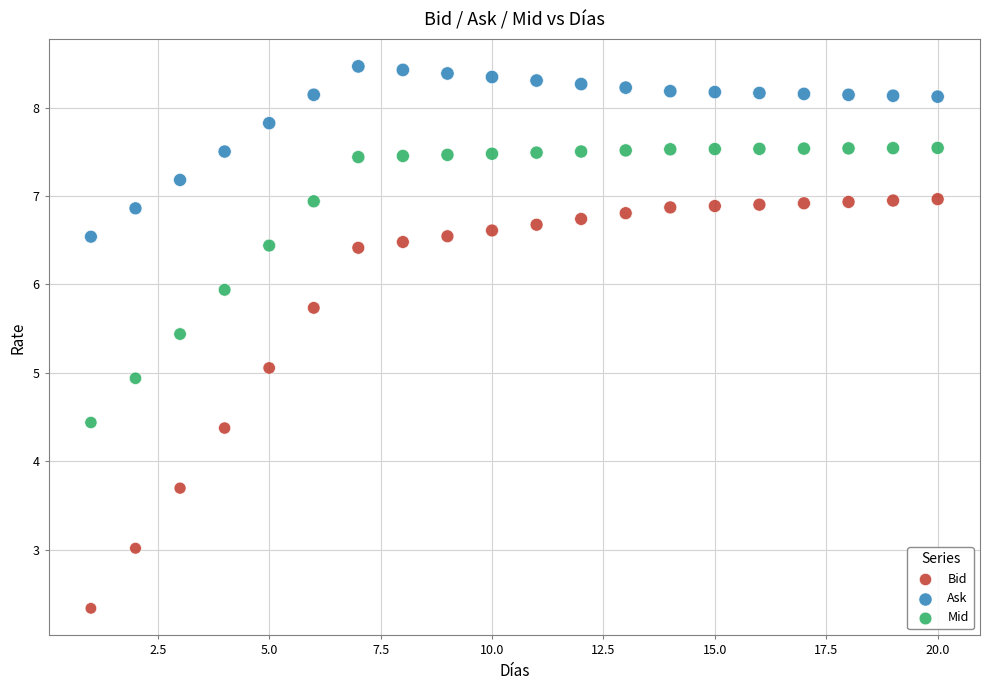

Which series has the largest Y range (max minus min)?

Bid